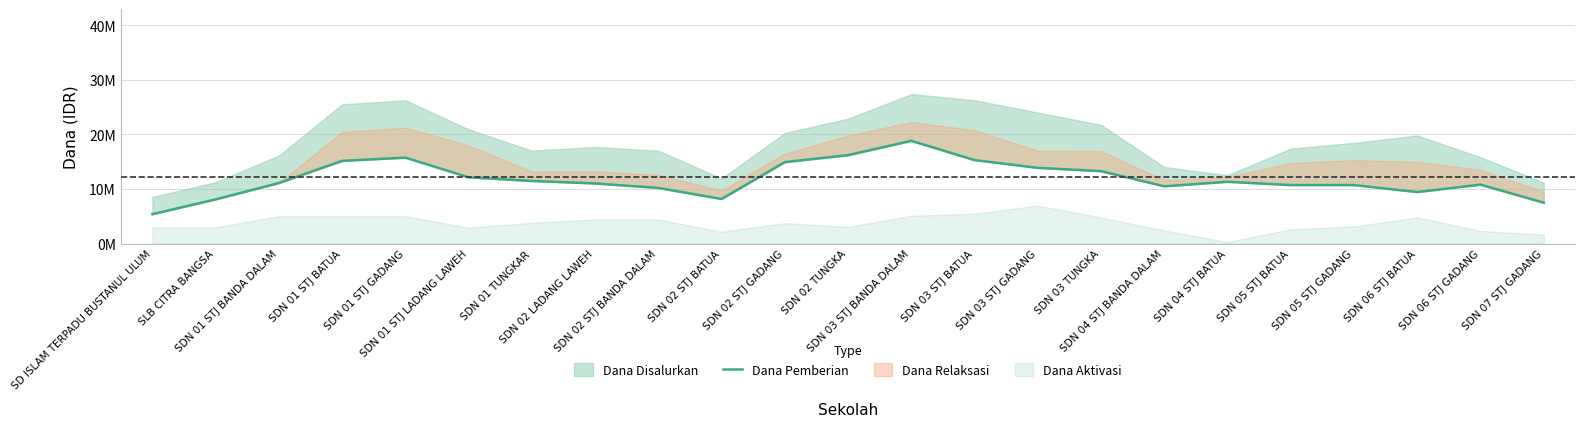

True or false: there are more than 0 points higher than both neighbors.

True